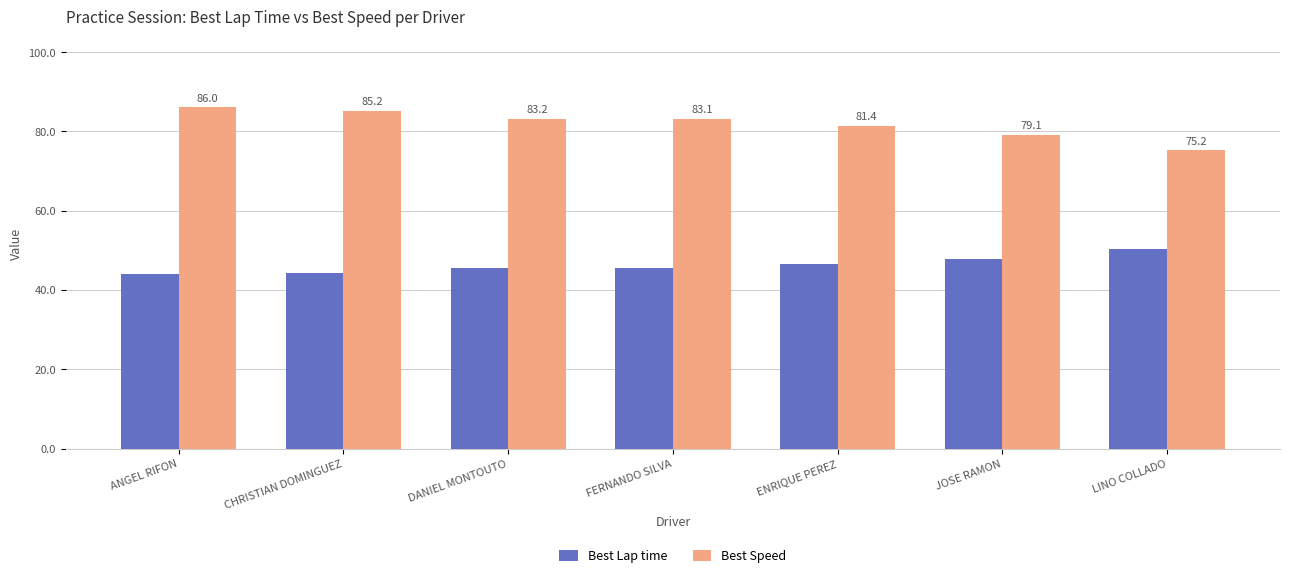

Rank the series at ENRIQUE PEREZ from highest to lowest value.

Best Speed, Best Lap time